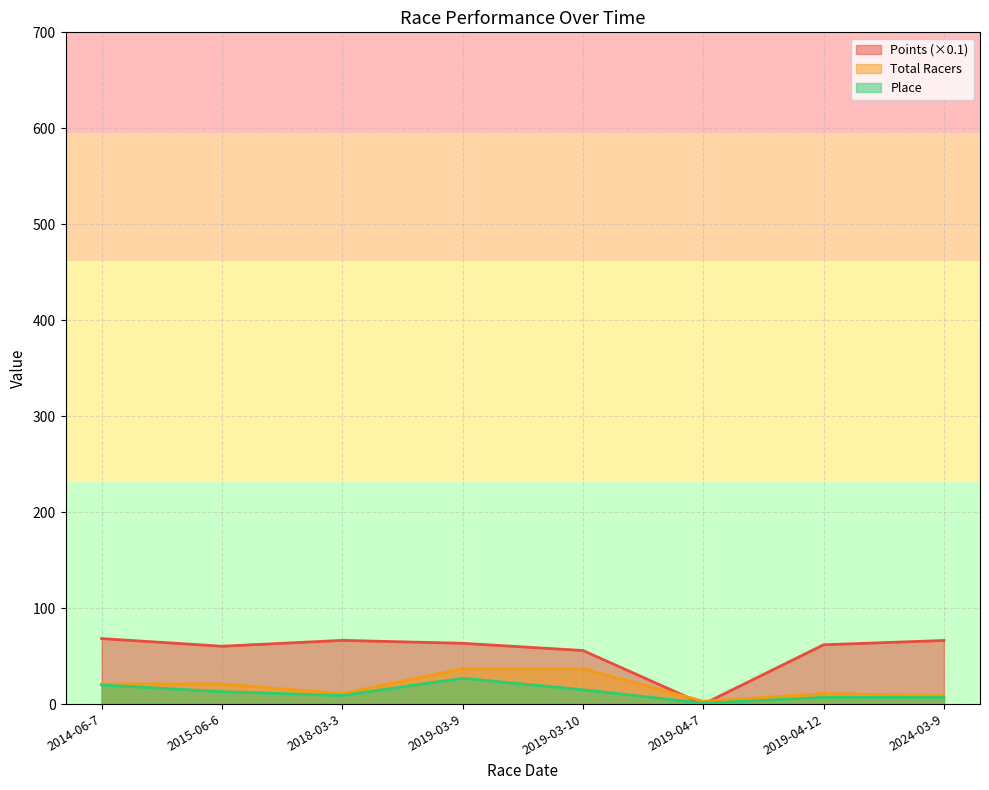

The value of Points at 2019-03-10 is 17.8. True or false?

False